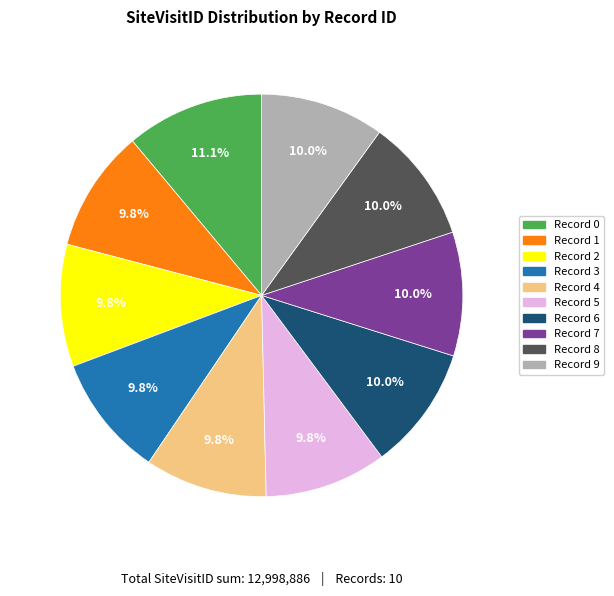

Do Record 7 and Record 5 together represent more than half of the pie?

No